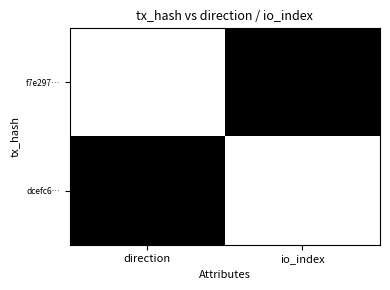

What is the spread (max minus min) of values at io_index?

1